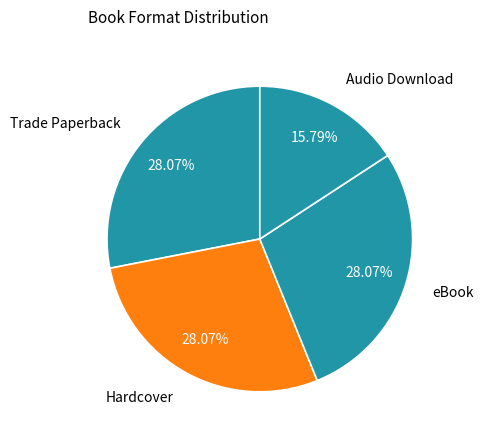

Count the number of slices in the pie.

4